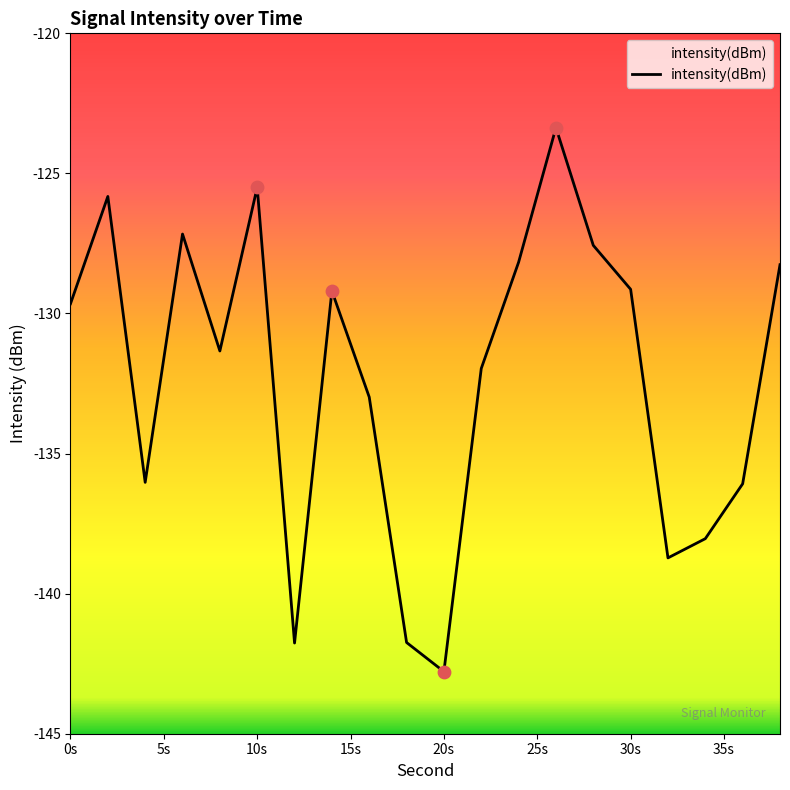

What is the change in value from 6 to 26?

+3.8